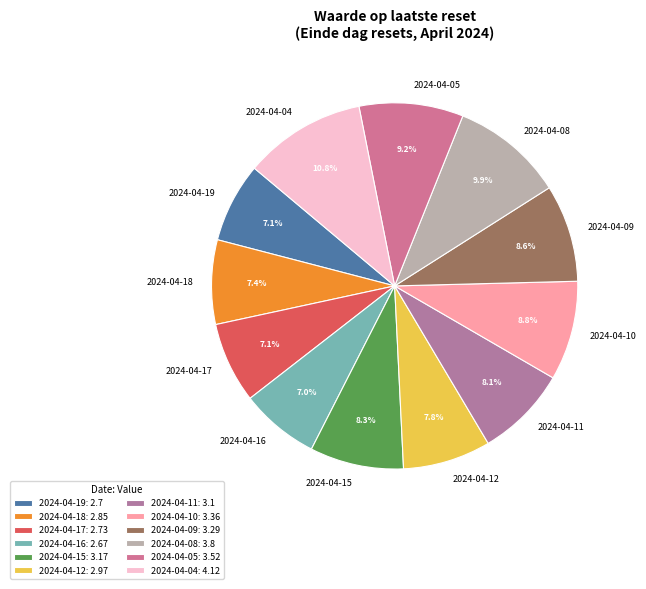

Is the sum of 2024-04-18 and 2024-04-16 greater than half?

No